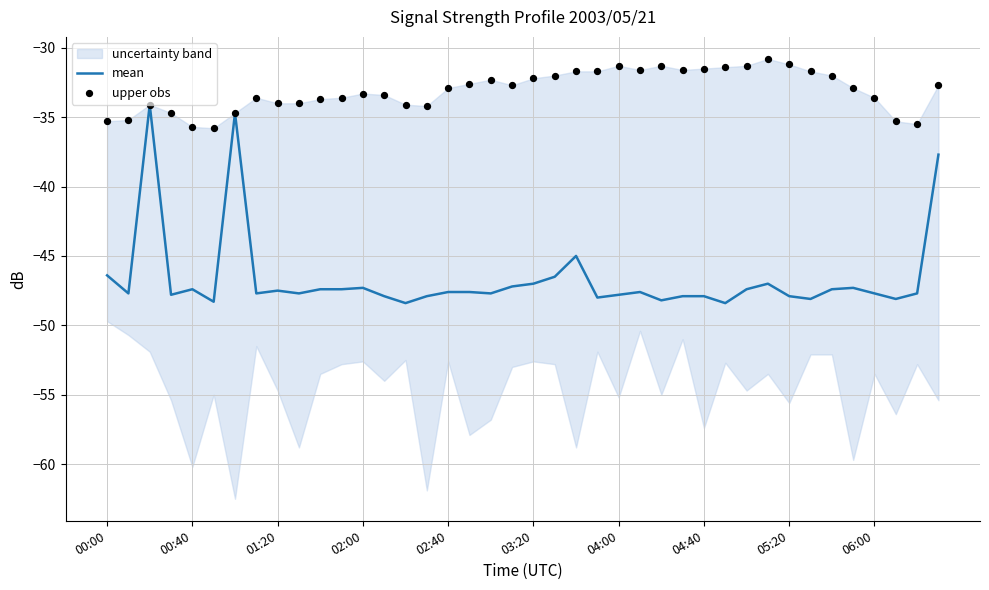

Which series reaches the maximum Y coordinate?

upper obs